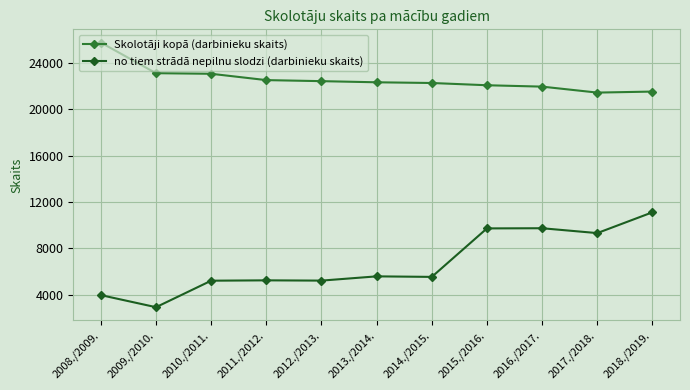

Which category has the highest value in the Skolotāji kopā (darbinieku skaits) series?

2008./2009.